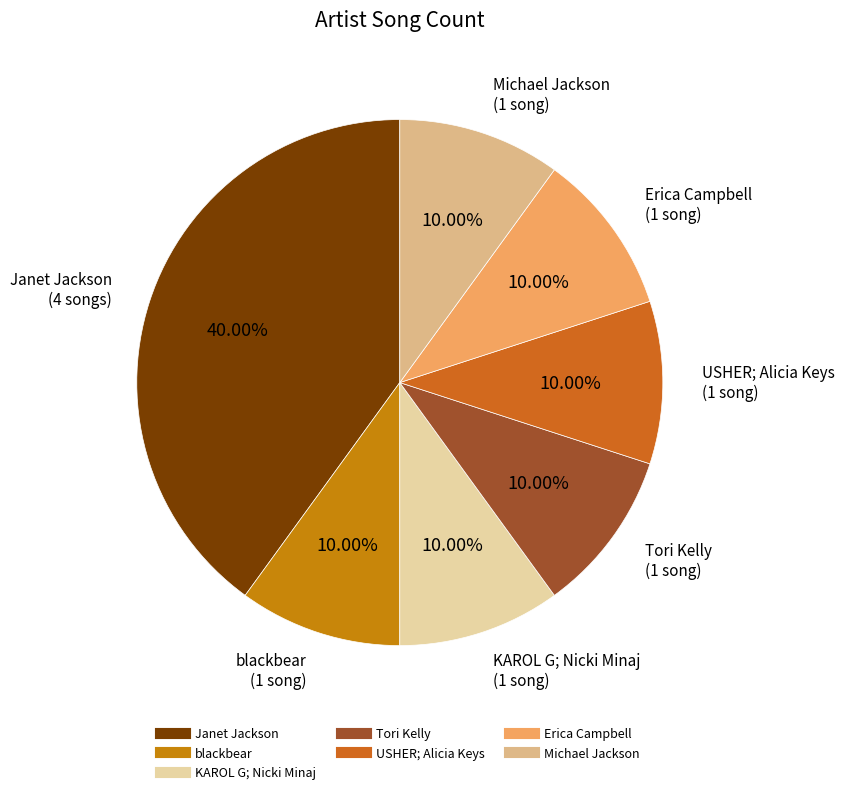

To the nearest percent, what percentage of the pie is KAROL G; Nicki Minaj?

10%